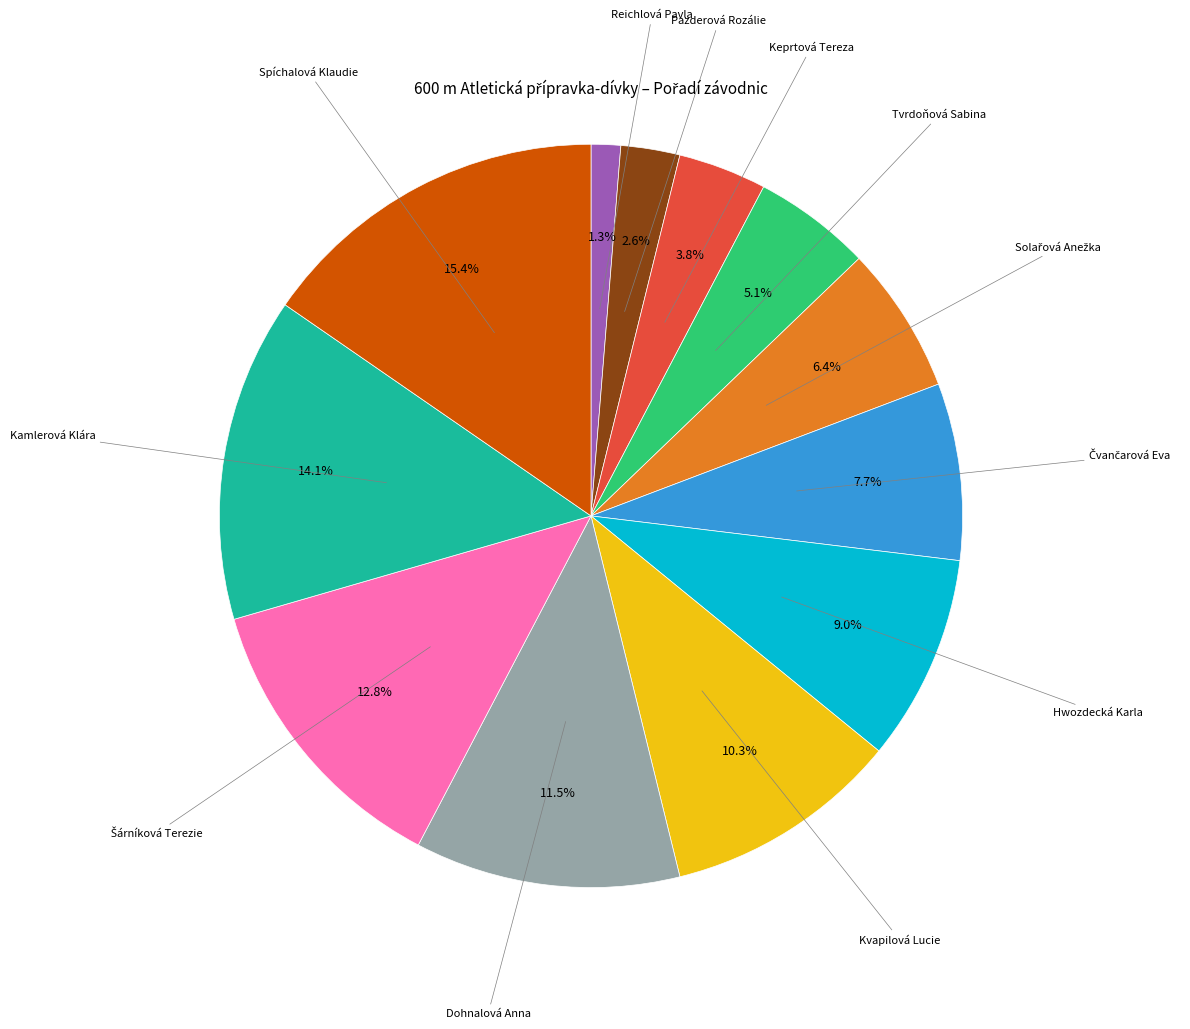

Does any single category account for the majority?

No